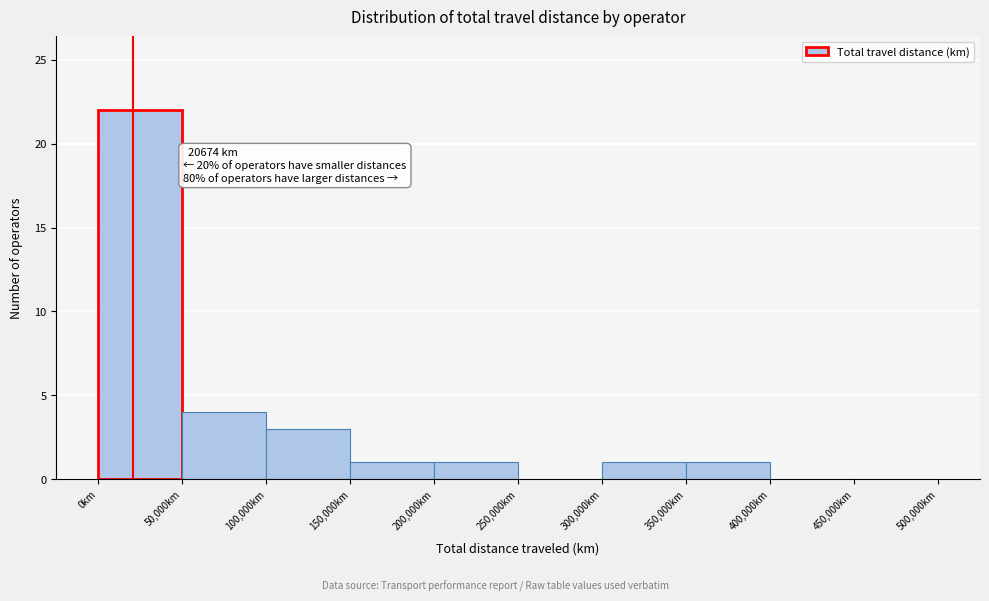

Over which range of the x-axis is the bar tallest?

0 to 50000